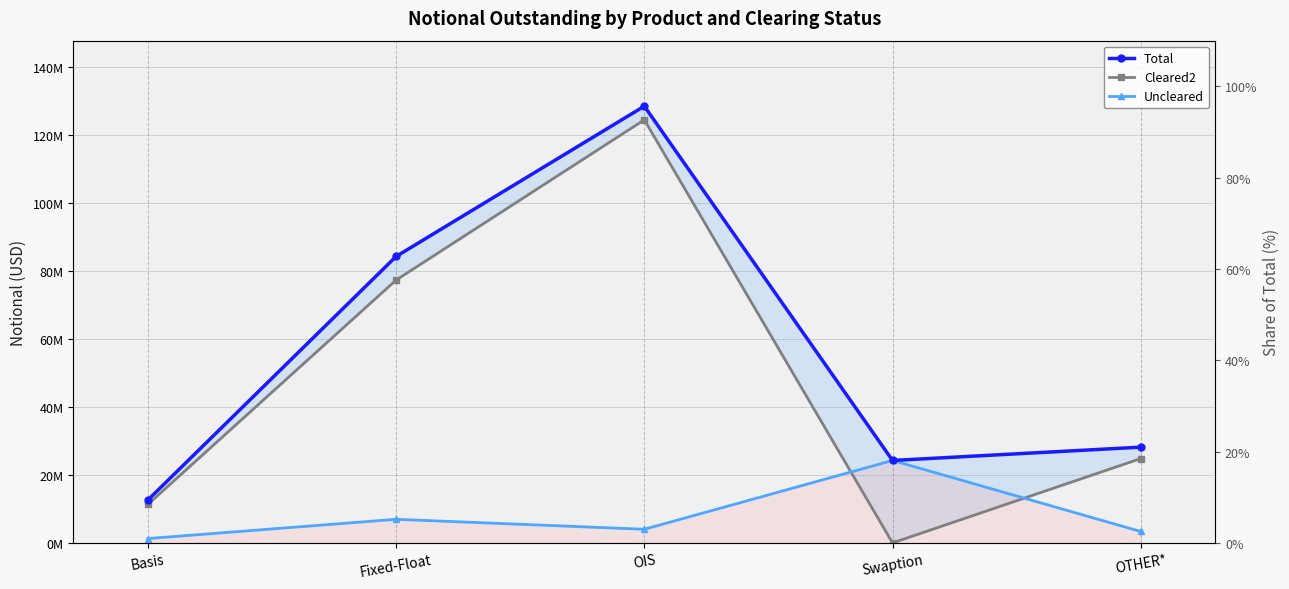

How many categories are shown in the chart?

5